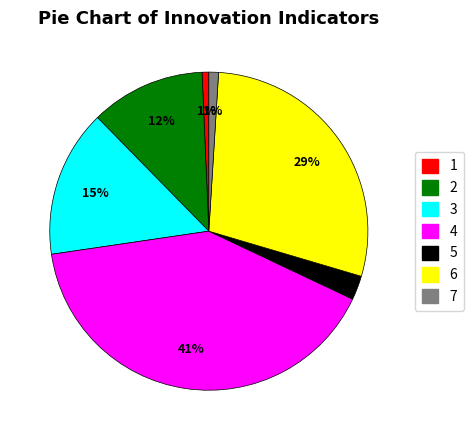

Is there any slice that represents more than half of the pie?

No